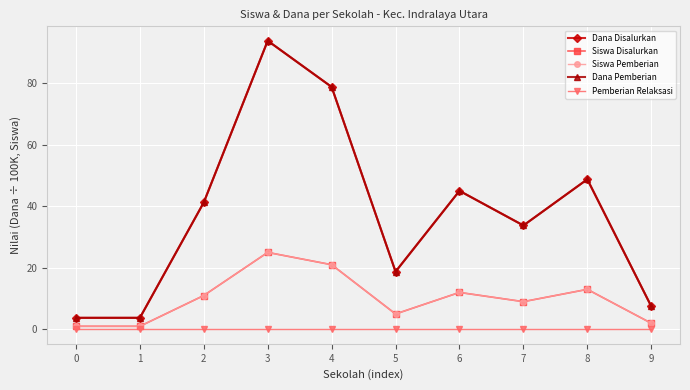

Is this an area chart (filled region under the line)?

No